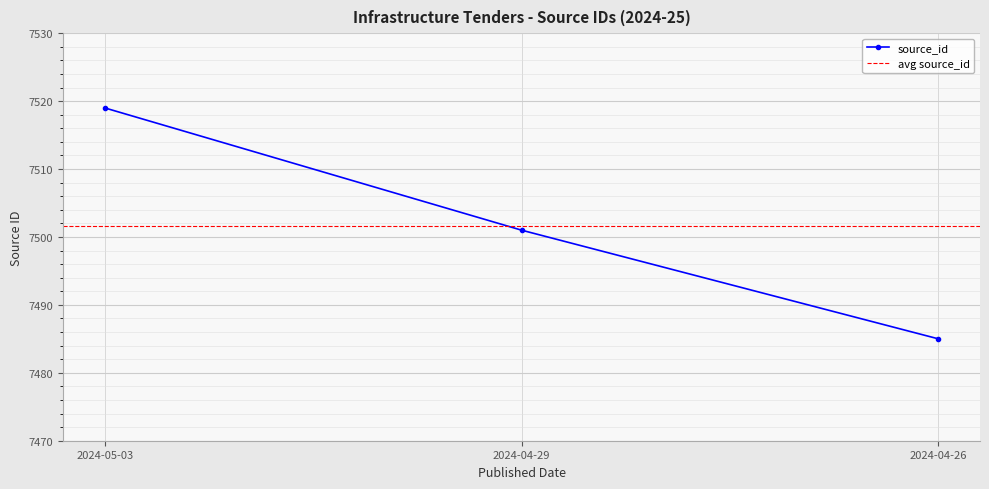

What is the change in value from 2024-04-29 to 2024-04-26?

-16